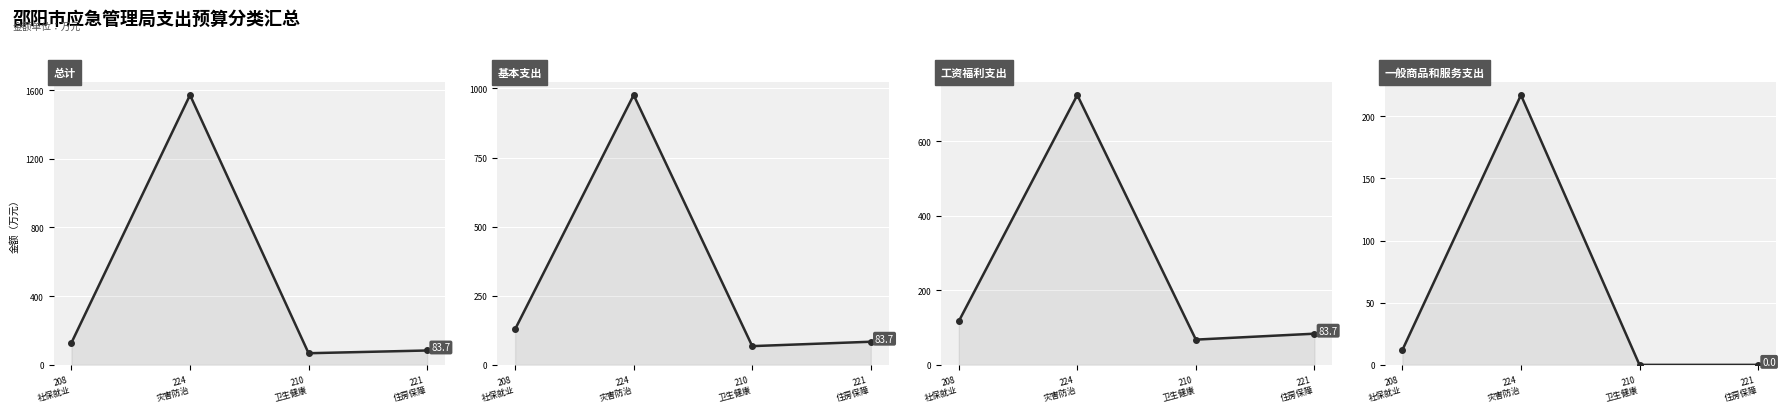

True or false: 工资福利支出 and 总计 intersect in this chart.

False